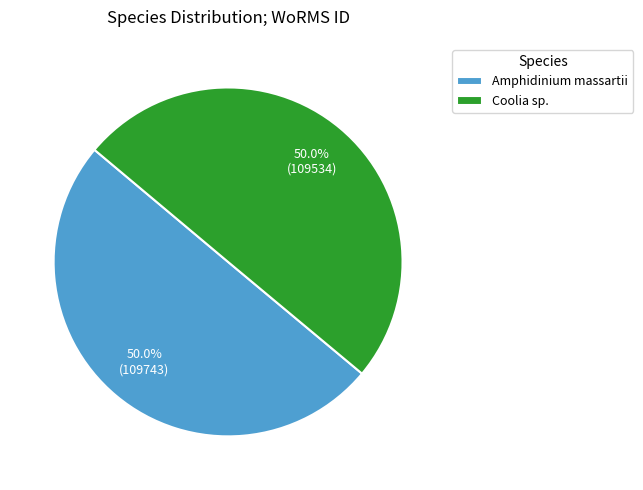

The Coolia sp. slice represents 58% of the pie. True or false?

False